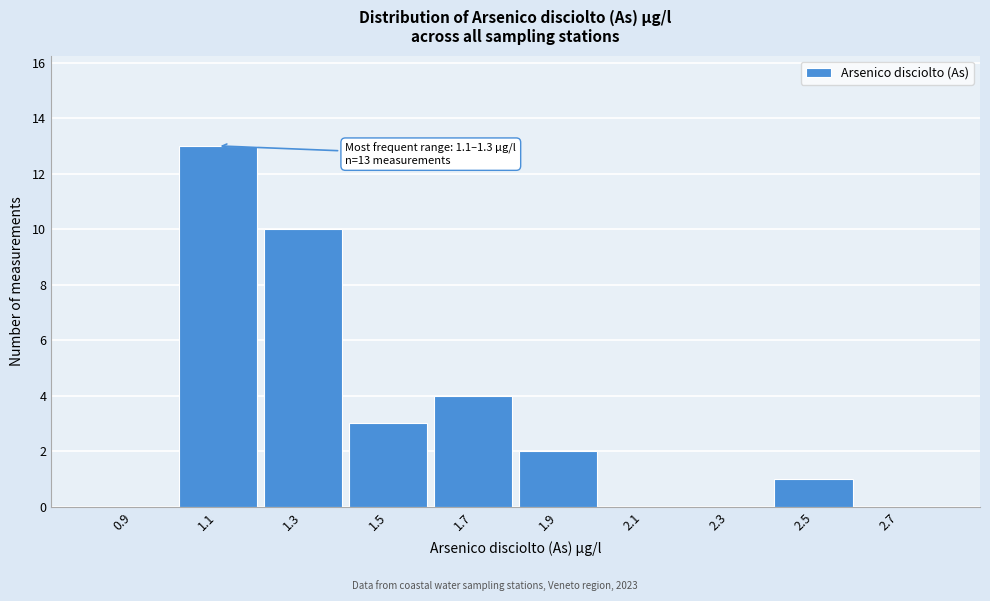

Reading left to right, list all the values displayed in this chart.

0.9=0	1.1=13	1.3=10	1.5=3	1.7=4	1.9=2	2.1=0	2.3=0	2.5=1	2.7=0